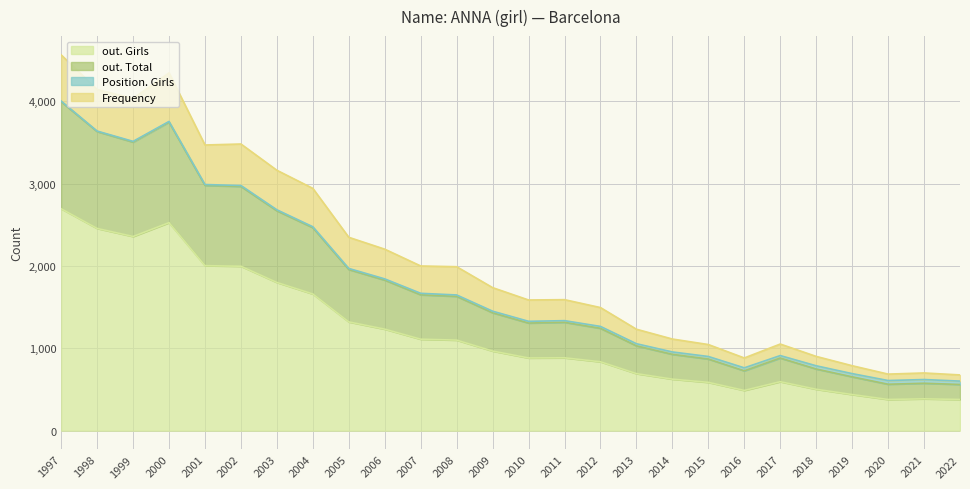

The value of out. Girls at 2004 is 2567. True or false?

False